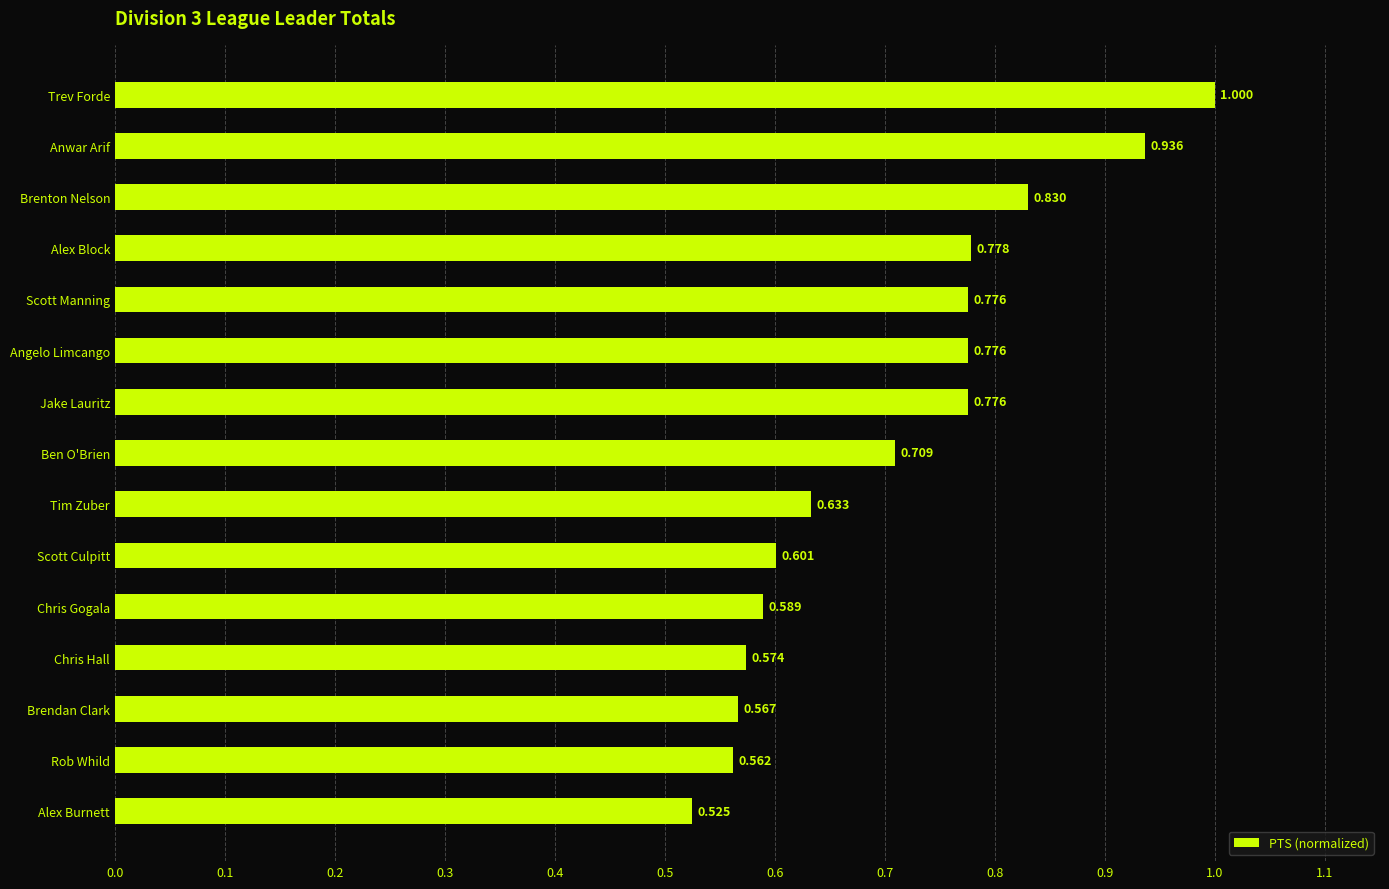

Between Trev Forde and Rob Whild, which is larger?

Trev Forde